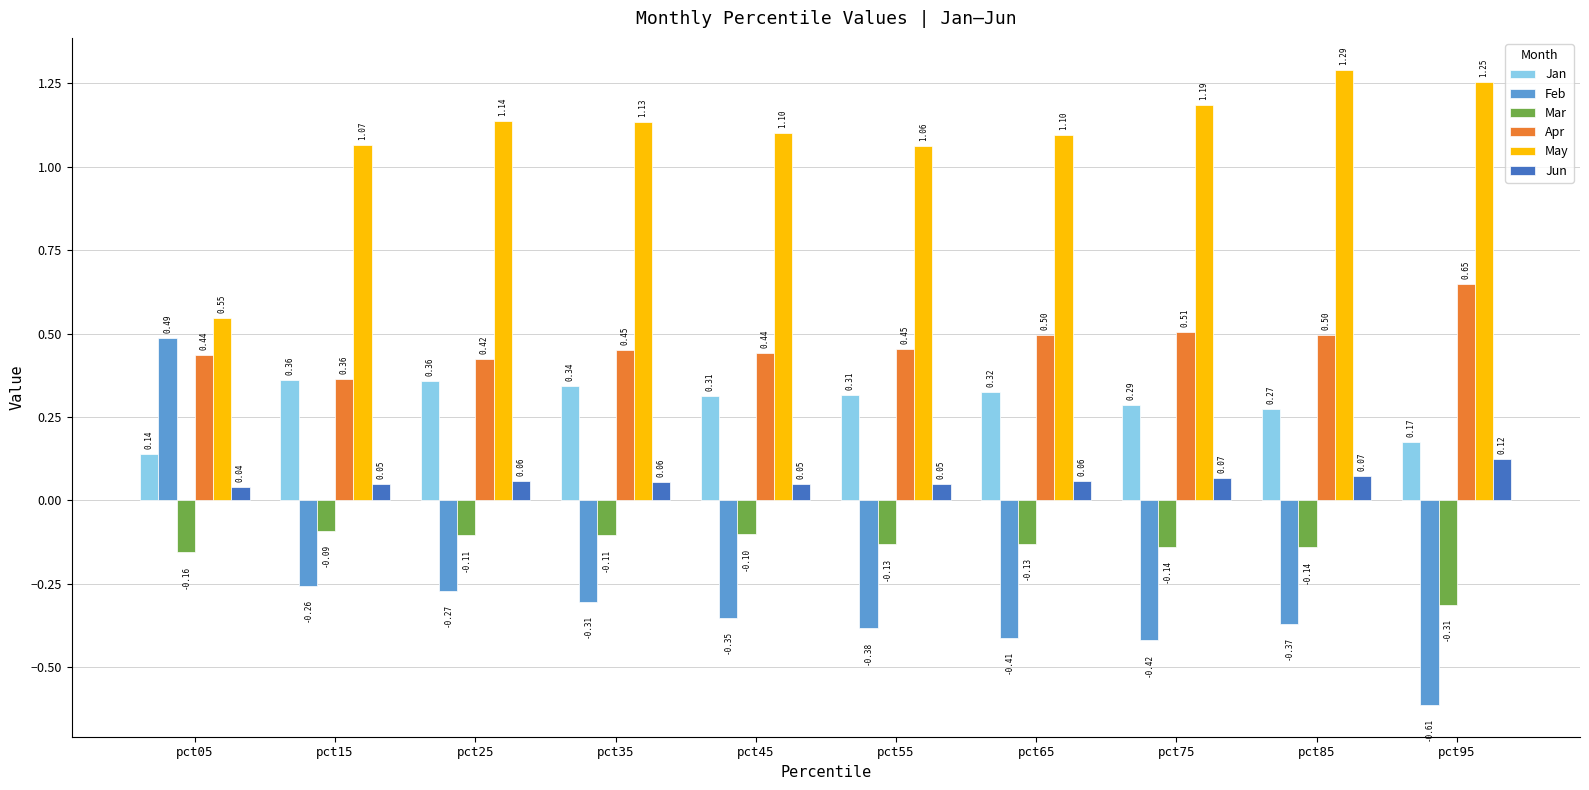

Which series has the largest total across all categories?

May